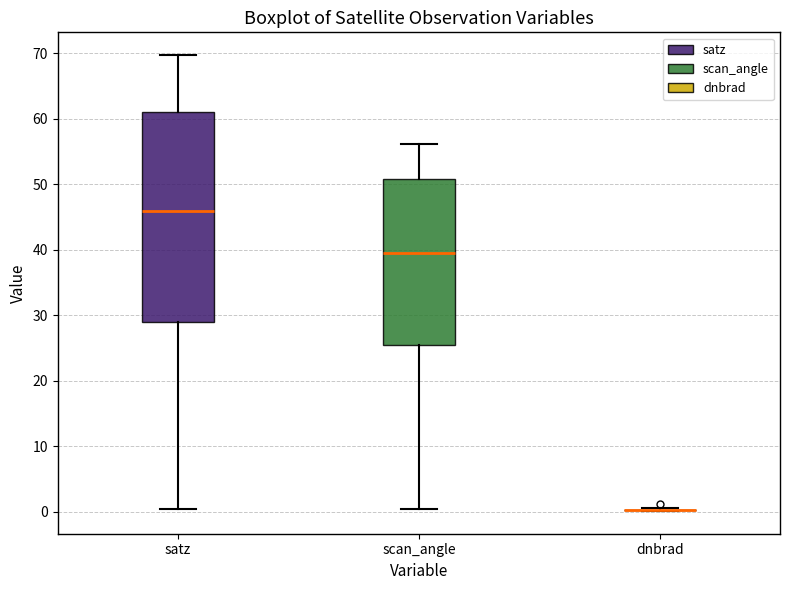

Reading left to right, transcribe this box plot: for each box, give where its median line is, the range the box spans, and where its two whiskers end, as read against the y-axis. The values are not printed on the chart, so give them approximately, as read against the axis.

satz: median 46, box 29 to 61, whiskers 0 to 70
scan_angle: median 40, box 25 to 51, whiskers 0 to 56
dnbrad: box collapsed to a line at 0, whiskers 0 to 1